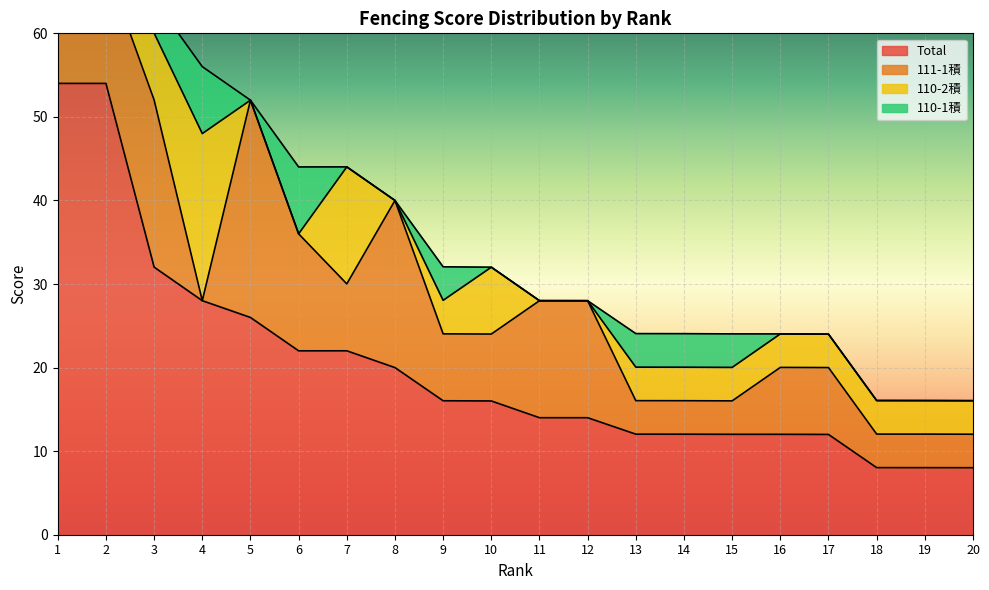

Reading left to right, list all the values displayed in this chart.

Total: 54.0	54.0	32.0	28.0	26.0	22.0	22.0	20.0	16.0	16.0	14.0	14.0	12.0	12.0	12.0	12.0	12.0	8.0	8.0	8.0
111-1積: 32.0	14.0	20.0	0.0	26.0	14.0	8.0	20.0	8.0	8.0	14.0	14.0	4.0	4.0	4.0	8.0	8.0	4.0	4.0	4.0
110-2積: 14.0	26.0	8.0	20.0	0.0	0.0	14.0	0.0	4.0	8.0	0.0	0.0	4.0	4.0	4.0	4.0	4.0	4.0	4.0	4.0
110-1積: 8.0	14.0	4.0	8.0	0.0	8.0	0.0	0.0	4.0	0.0	0.0	0.0	4.0	4.0	4.0	0.0	0.0	0.0	0.0	0.0